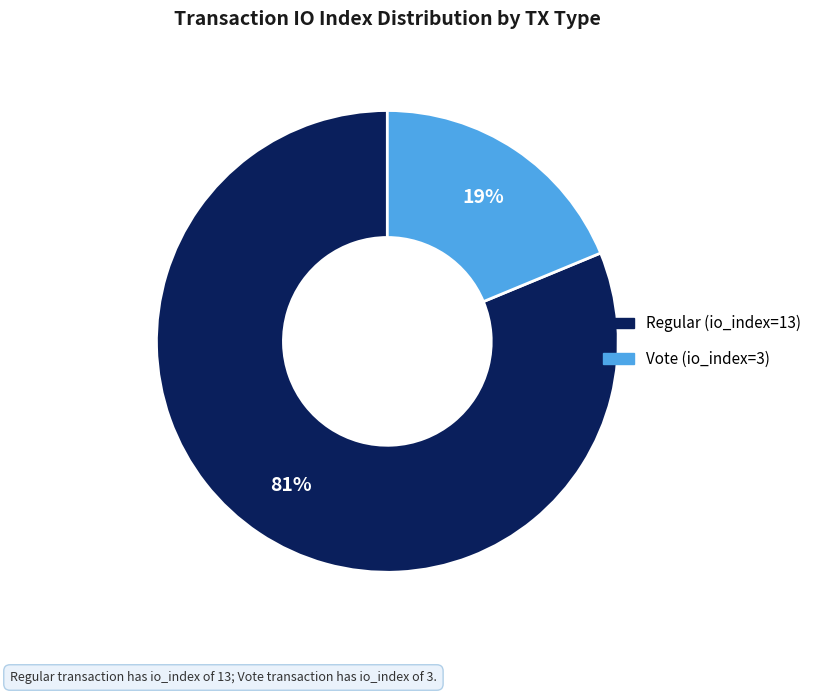

Count the number of slices in the pie.

2